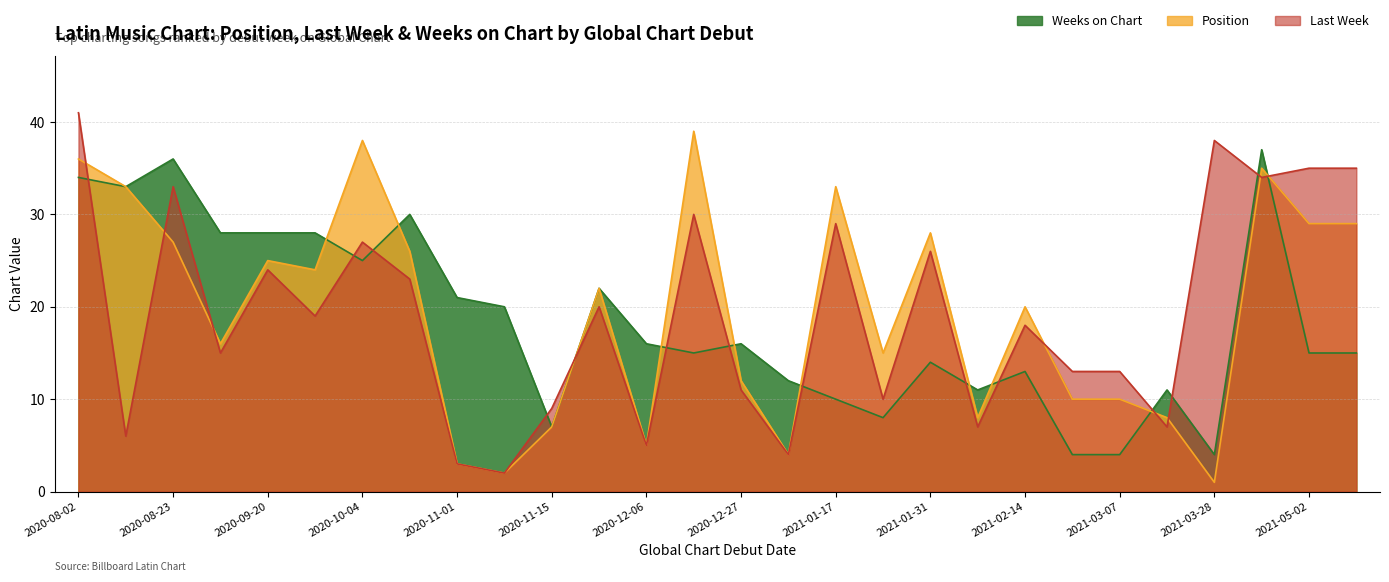

What are all the series names shown in the legend?

Weeks on Chart, Position, Last Week